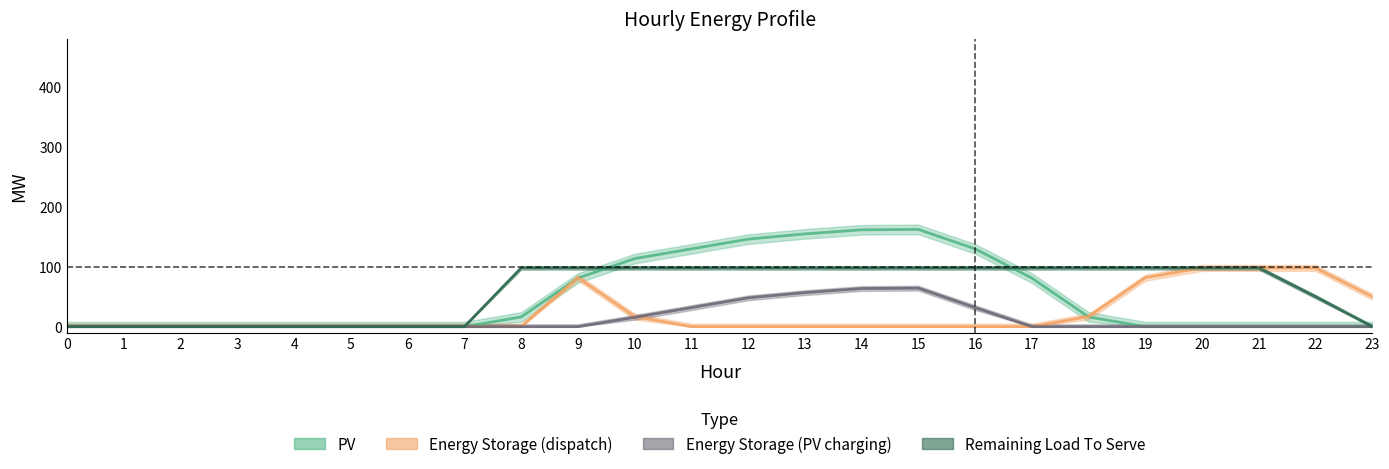

At 19, list the series in order from largest to smallest.

Remaining Load To Serve, Energy Storage (dispatch), PV, Energy Storage (PV charging)